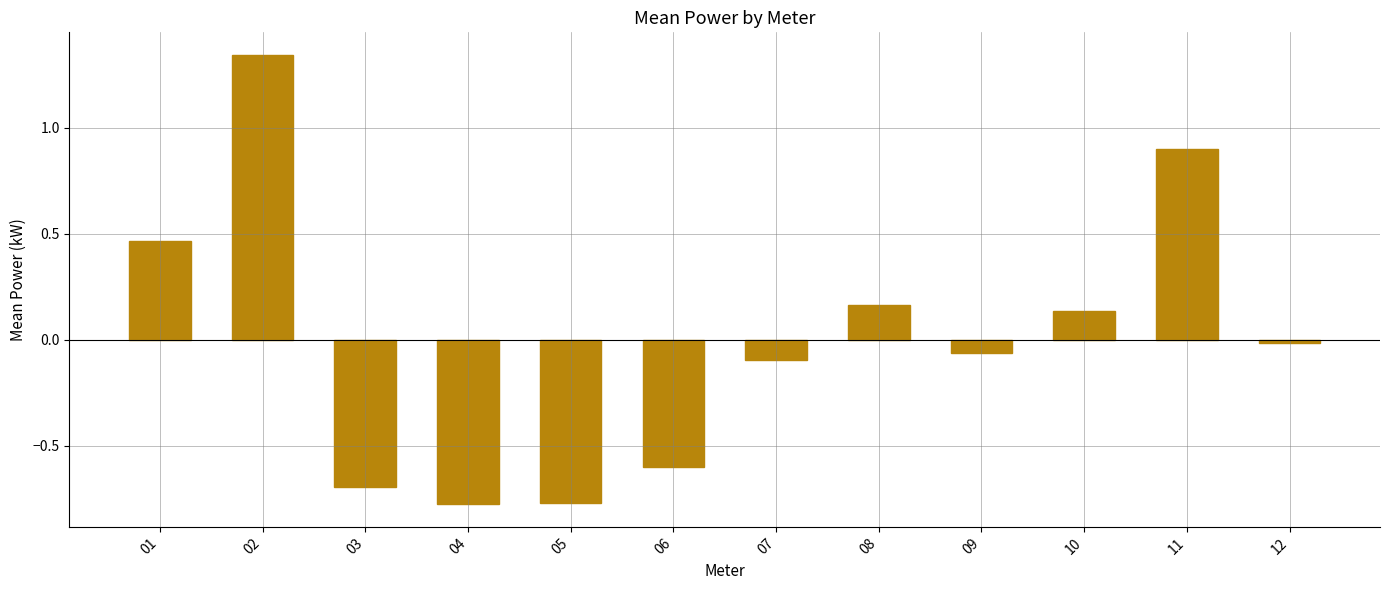

How many values are above zero?

5